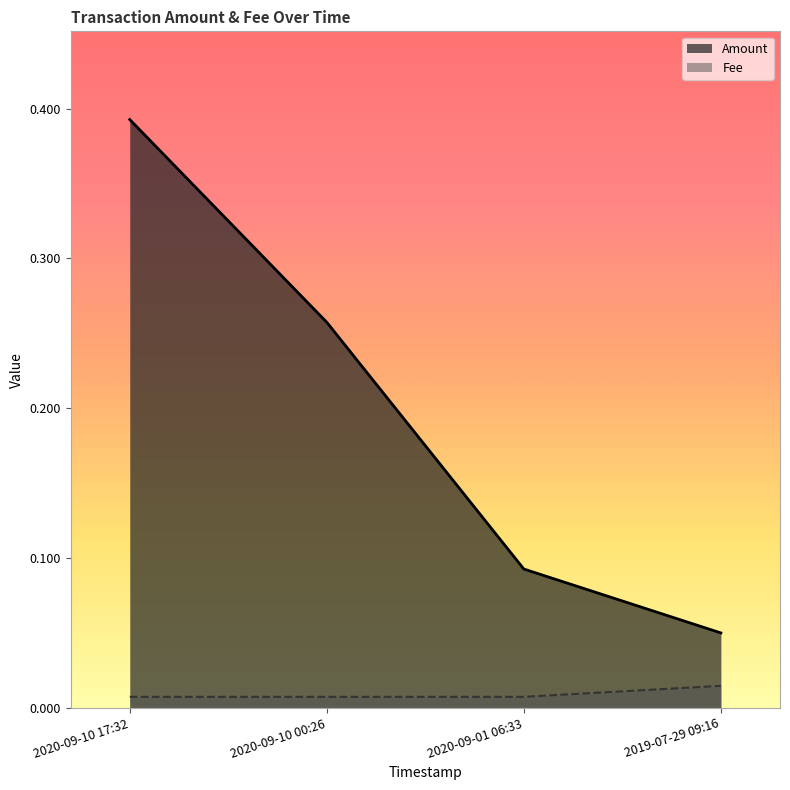

Does the chart have visible grid lines?

No